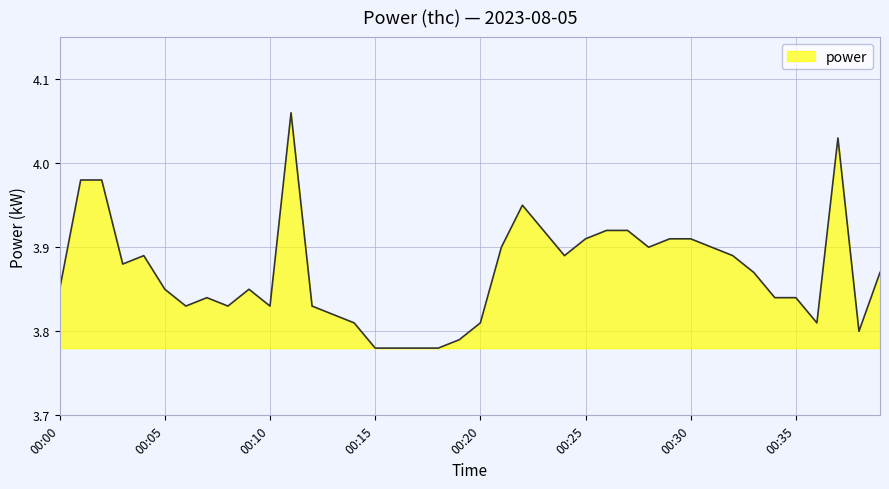

What is the difference between the maximum and second lowest values?

0.3